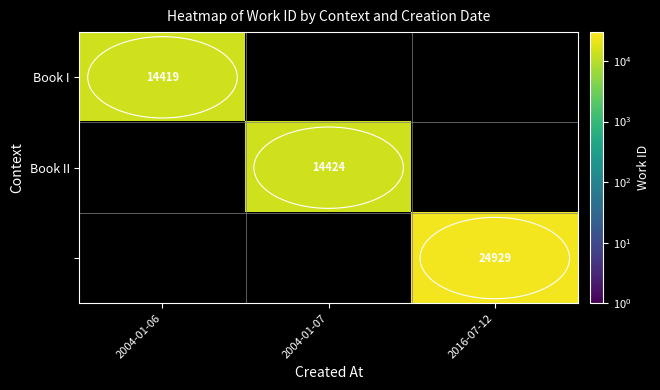

Is it true that Book II equals 19232 at 2004-01-07?

False